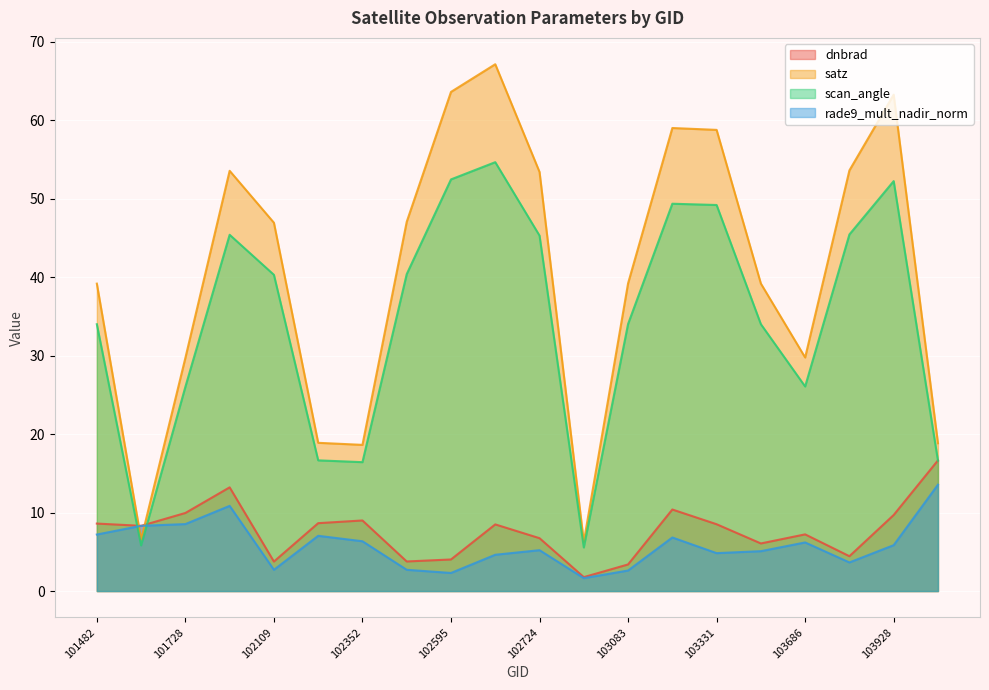

At which category is the sum across all series the highest?

102602